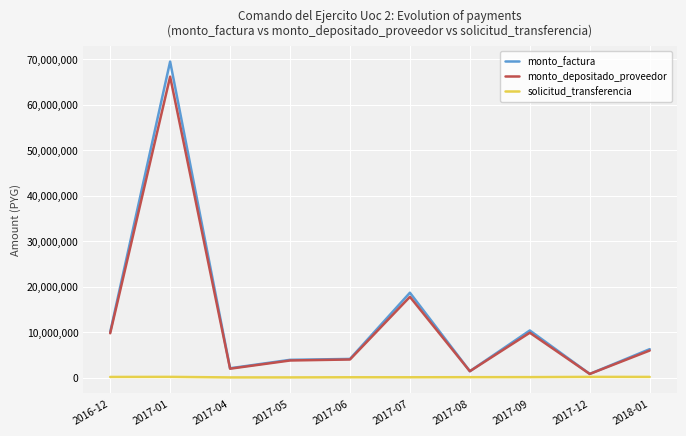

Between 2017-06 and 2017-09, which series saw the biggest shift?

monto_factura